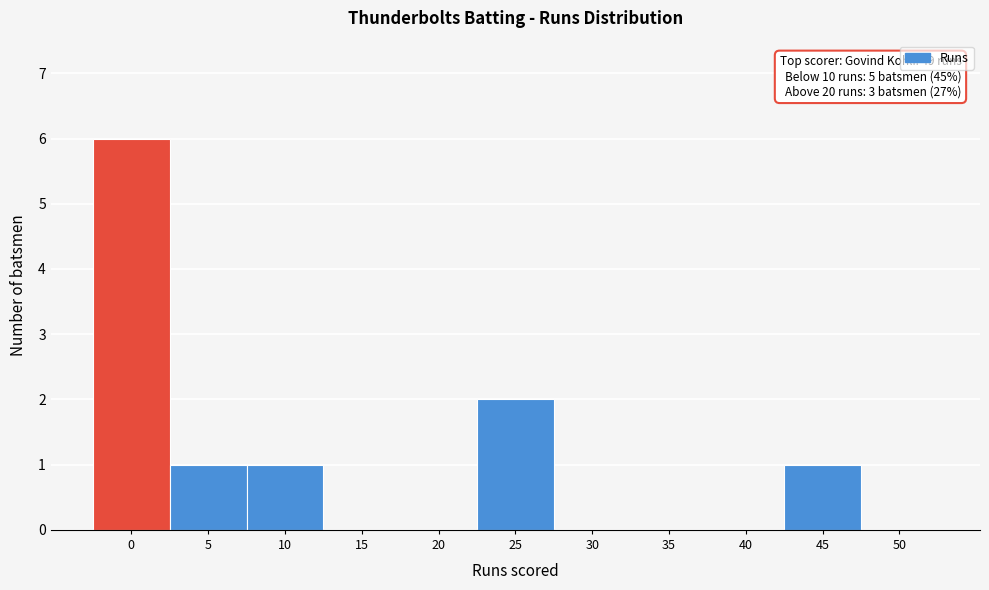

Reading left to right, extract all data points from this chart.

0=6	5=1	10=1	15=0	20=0	25=2	30=0	35=0	40=0	45=1	50=0